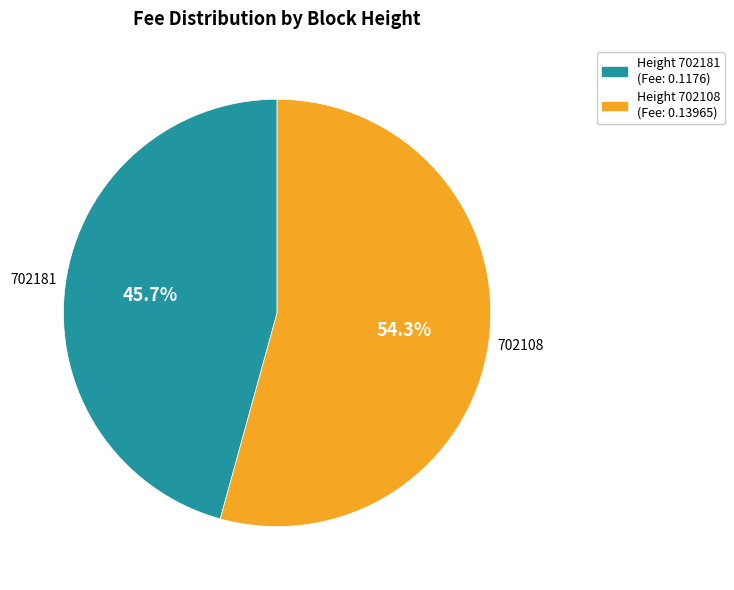

Is there a majority slice in this chart?

Yes